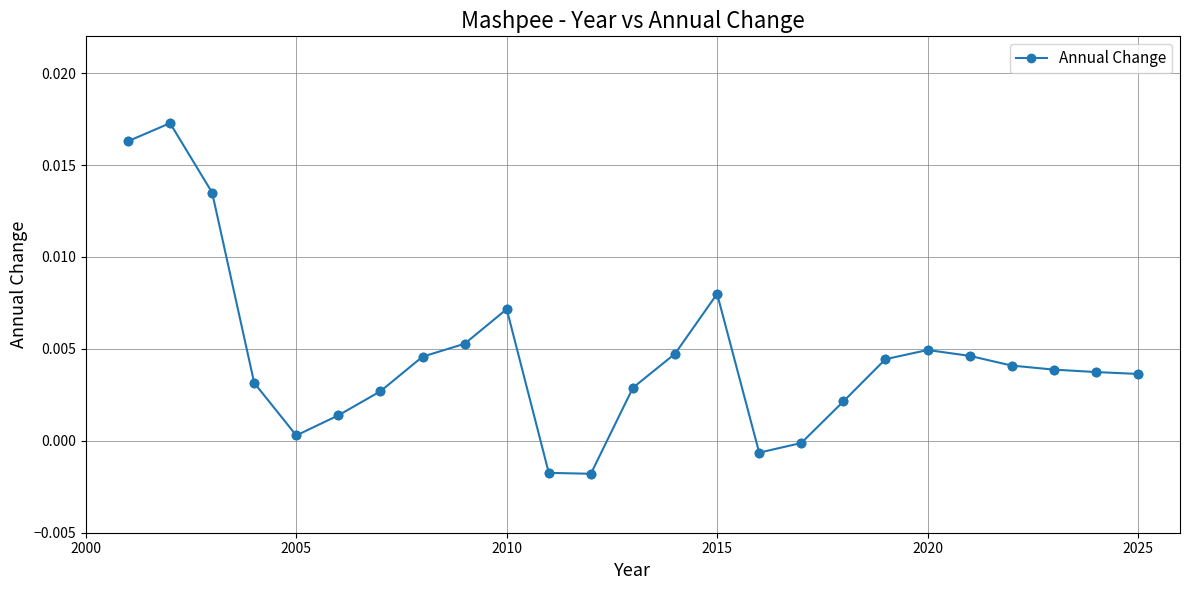

True or false: there are more than 2 points higher than both neighbors.

True